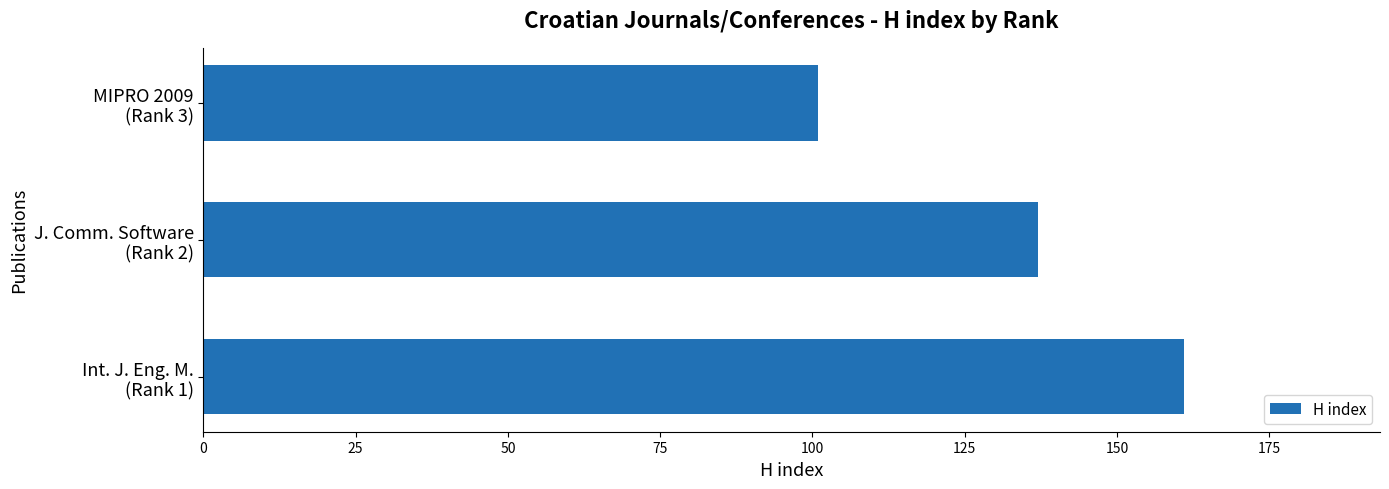

What is the sum of all values?

399